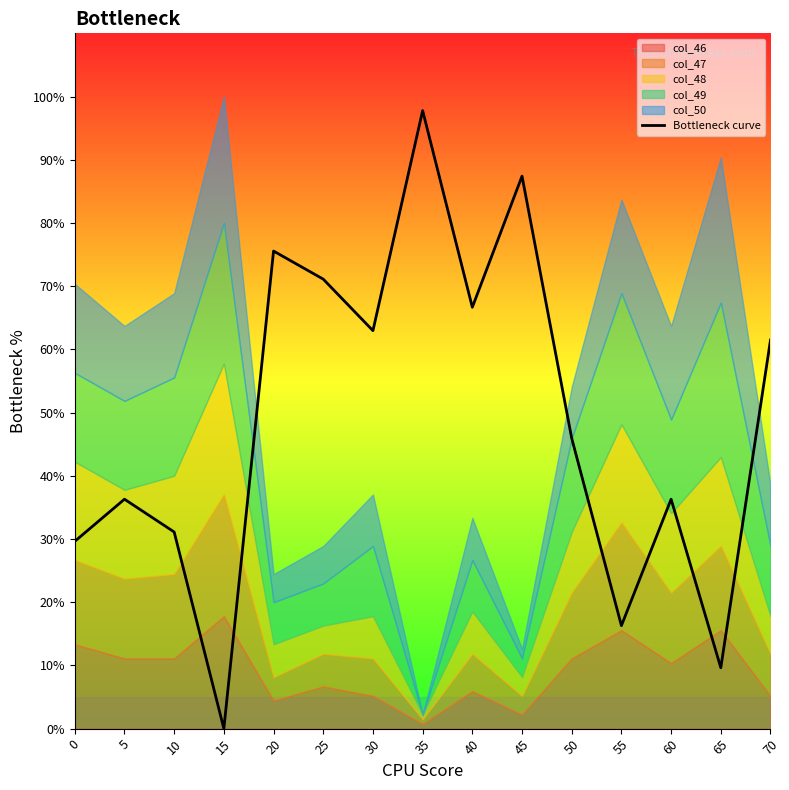

Does the chart display data point markers on the line(s)?

No